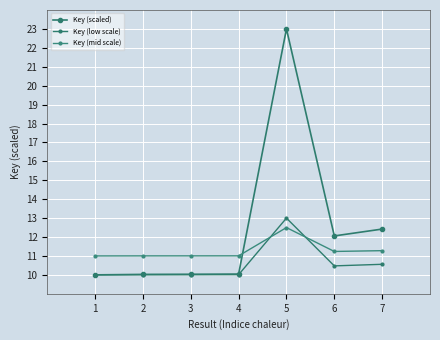

Where do Key (low scale) and Key (mid scale) first cross each other?

4 and 5